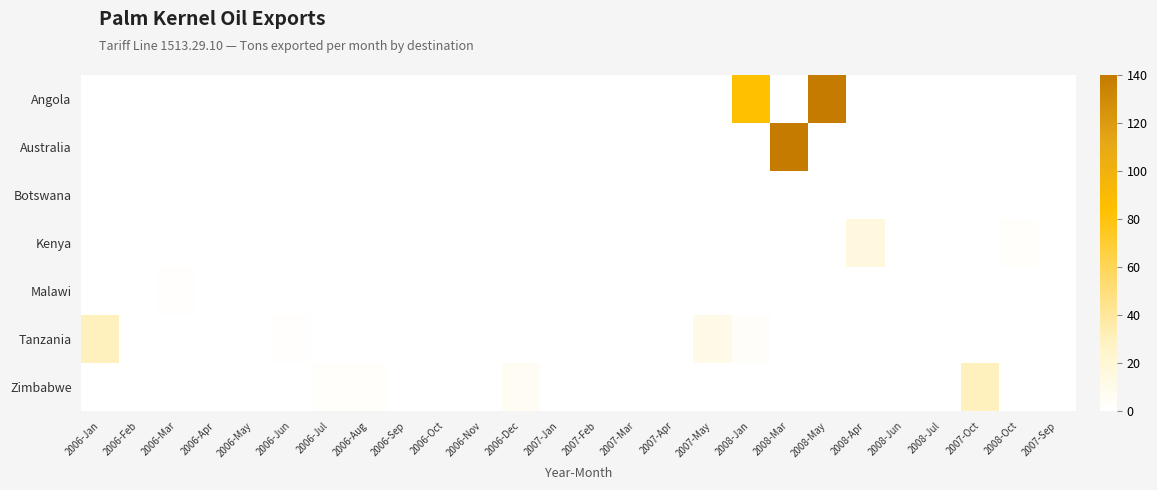

Reading left to right, what are all the values shown in this chart?

Angola: 2006-Jan=0	2006-Feb=0	2006-Mar=0	2006-Apr=0	2006-May=0	2006-Jun=0	2006-Jul=0	2006-Aug=0	2006-Sep=0	2006-Oct=0	2006-Nov=0	2006-Dec=0	2007-Jan=0	2007-Feb=0	2007-Mar=0	2007-Apr=0	2007-May=0	2008-Jan=84	2008-Mar=0	2008-May=140	2008-Apr=0	2008-Jun=0	2008-Jul=0	2007-Oct=0	2008-Oct=0	2007-Sep=0
Australia: 2006-Jan=0	2006-Feb=0	2006-Mar=0	2006-Apr=0	2006-May=0	2006-Jun=0	2006-Jul=0	2006-Aug=0	2006-Sep=0	2006-Oct=0	2006-Nov=0	2006-Dec=0	2007-Jan=0	2007-Feb=0	2007-Mar=0	2007-Apr=0	2007-May=0	2008-Jan=0	2008-Mar=139	2008-May=0	2008-Apr=0	2008-Jun=0	2008-Jul=0	2007-Oct=0	2008-Oct=0	2007-Sep=0
Botswana: 2006-Jan=0	2006-Feb=0	2006-Mar=0	2006-Apr=0	2006-May=0	2006-Jun=0	2006-Jul=0	2006-Aug=0	2006-Sep=0	2006-Oct=0	2006-Nov=0	2006-Dec=0	2007-Jan=0	2007-Feb=0	2007-Mar=0	2007-Apr=0	2007-May=0	2008-Jan=0	2008-Mar=0	2008-May=0	2008-Apr=0	2008-Jun=0	2008-Jul=0	2007-Oct=0	2008-Oct=0	2007-Sep=0
Kenya: 2006-Jan=0	2006-Feb=0	2006-Mar=0	2006-Apr=0	2006-May=0	2006-Jun=0	2006-Jul=0	2006-Aug=0	2006-Sep=0	2006-Oct=0	2006-Nov=0	2006-Dec=0	2007-Jan=0	2007-Feb=0	2007-Mar=0	2007-Apr=0	2007-May=0	2008-Jan=0	2008-Mar=0	2008-May=0	2008-Apr=15	2008-Jun=0	2008-Jul=0	2007-Oct=0	2008-Oct=2	2007-Sep=0
Malawi: 2006-Jan=0	2006-Feb=0	2006-Mar=1	2006-Apr=0	2006-May=0	2006-Jun=0	2006-Jul=0	2006-Aug=0	2006-Sep=0	2006-Oct=0	2006-Nov=0	2006-Dec=0	2007-Jan=0	2007-Feb=0	2007-Mar=0	2007-Apr=0	2007-May=0	2008-Jan=0	2008-Mar=0	2008-May=0	2008-Apr=0	2008-Jun=0	2008-Jul=0	2007-Oct=0	2008-Oct=0	2007-Sep=0
Tanzania: 2006-Jan=30	2006-Feb=0	2006-Mar=0	2006-Apr=0	2006-May=0	2006-Jun=1	2006-Jul=0	2006-Aug=0	2006-Sep=0	2006-Oct=0	2006-Nov=0	2006-Dec=0	2007-Jan=0	2007-Feb=0	2007-Mar=0	2007-Apr=0	2007-May=11	2008-Jan=3	2008-Mar=0	2008-May=0	2008-Apr=0	2008-Jun=0	2008-Jul=0	2007-Oct=0	2008-Oct=0	2007-Sep=0
Zimbabwe: 2006-Jan=0	2006-Feb=0	2006-Mar=0	2006-Apr=0	2006-May=0	2006-Jun=0	2006-Jul=2	2006-Aug=2	2006-Sep=0	2006-Oct=0	2006-Nov=0	2006-Dec=5	2007-Jan=0	2007-Feb=0	2007-Mar=0	2007-Apr=0	2007-May=0	2008-Jan=0	2008-Mar=0	2008-May=0	2008-Apr=0	2008-Jun=0	2008-Jul=0	2007-Oct=30	2008-Oct=0	2007-Sep=0